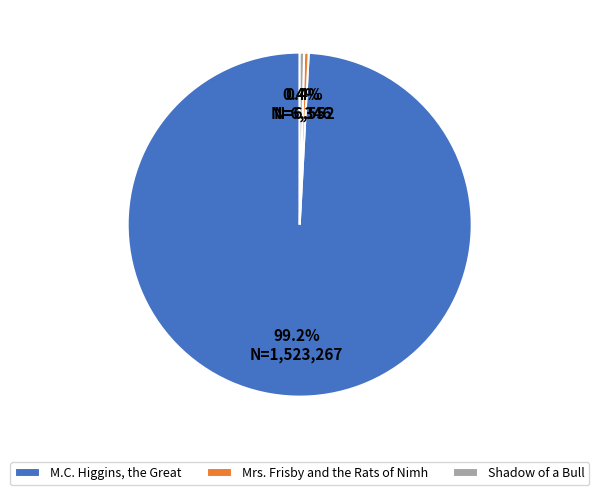

Do Shadow of a Bull and Mrs. Frisby and the Rats of Nimh together represent more than half of the pie?

No